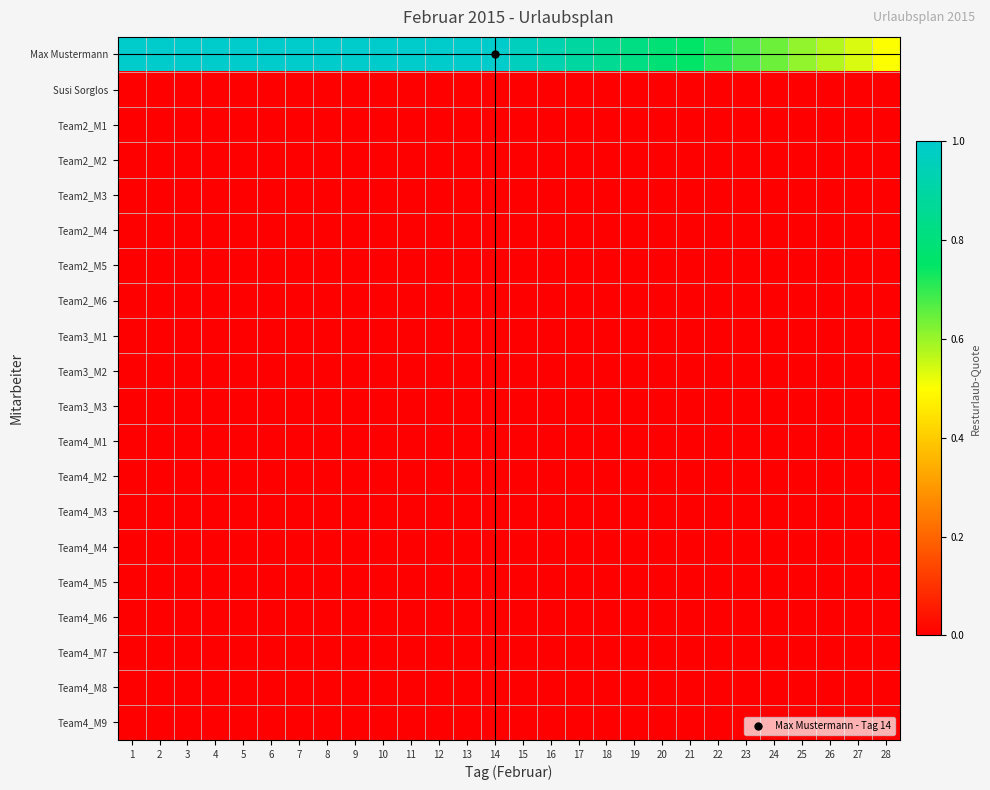

Between 7 and 10, which series saw the biggest shift?

Max Mustermann